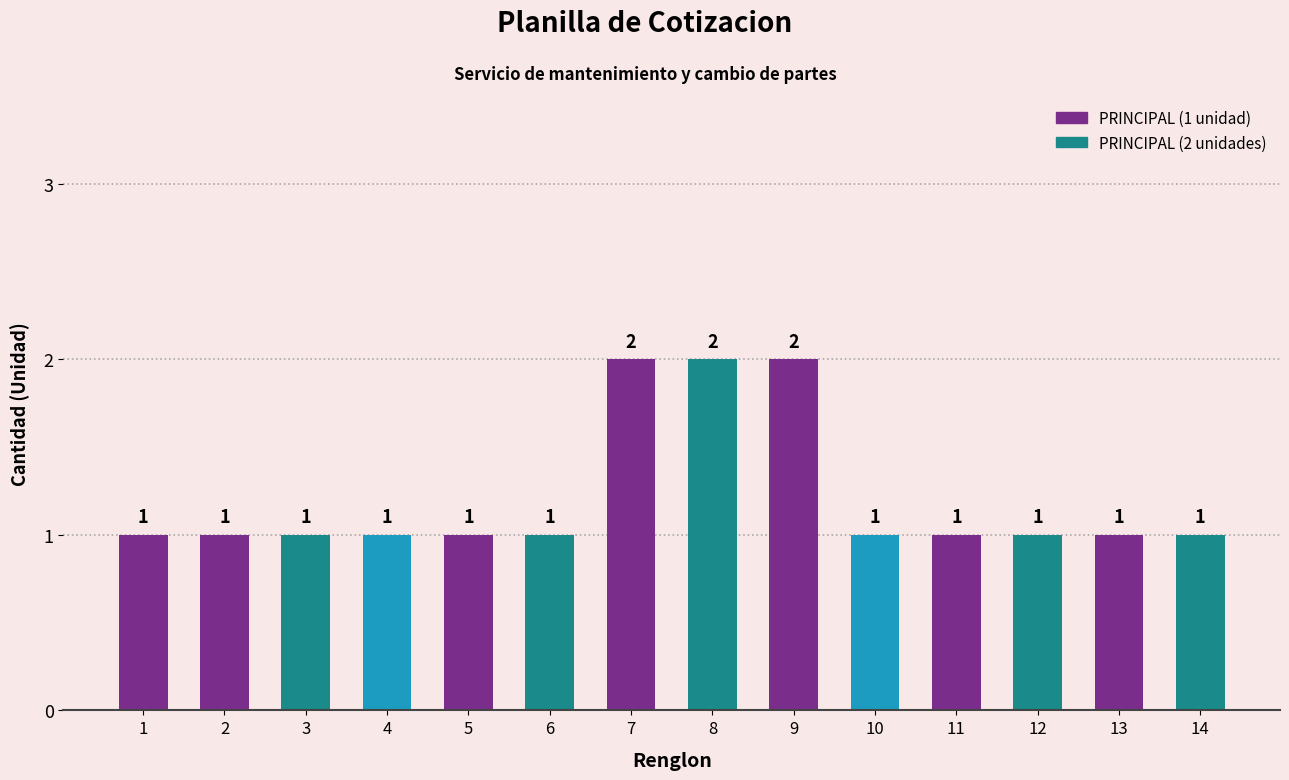

How many values exceed 1?

3